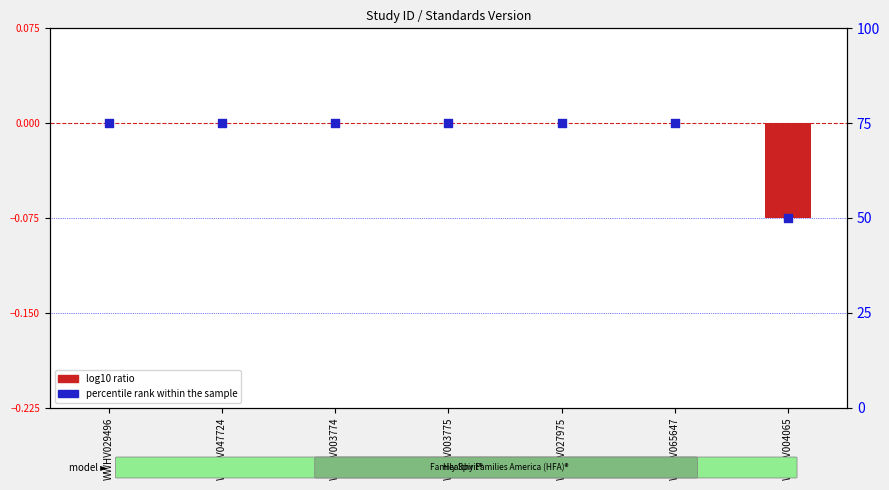

Which series contains the lowest Y value?

log10 ratio